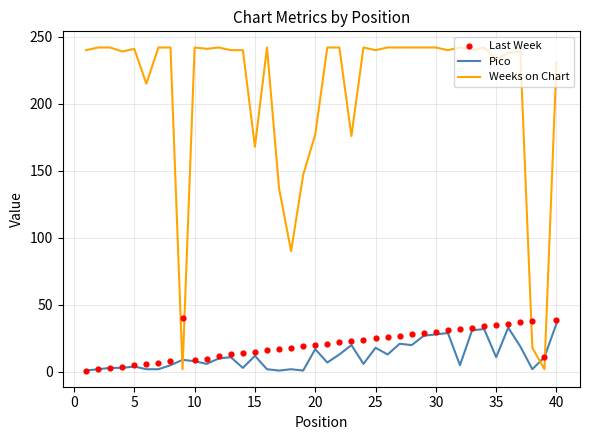

Is the value of Pico at 11 greater than the value of Weeks on Chart at 32?

No